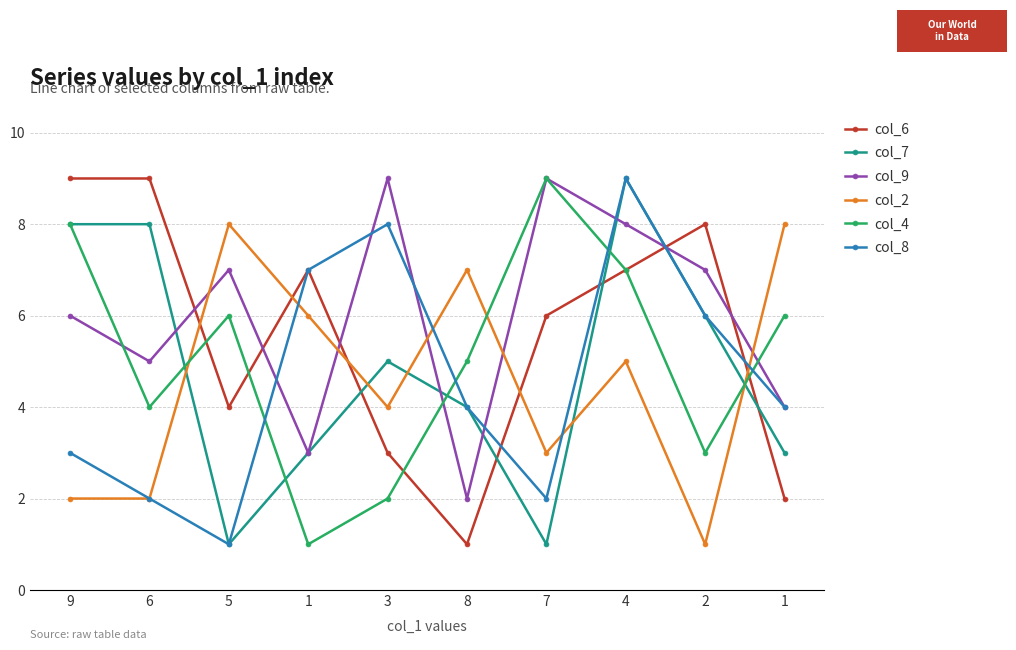

How many lines are shown in the chart?

6